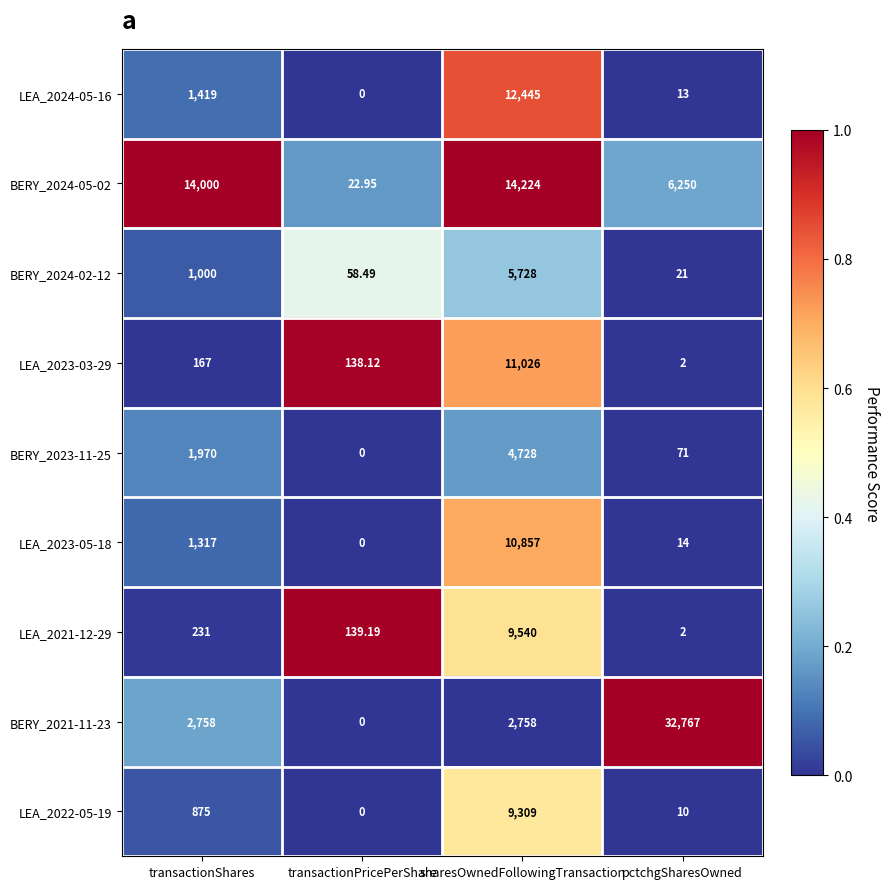

List the labels in order of LEA_2023-05-18 value, largest first.

sharesOwnedFollowingTransaction, transactionShares, pctchgSharesOwned, transactionPricePerShare